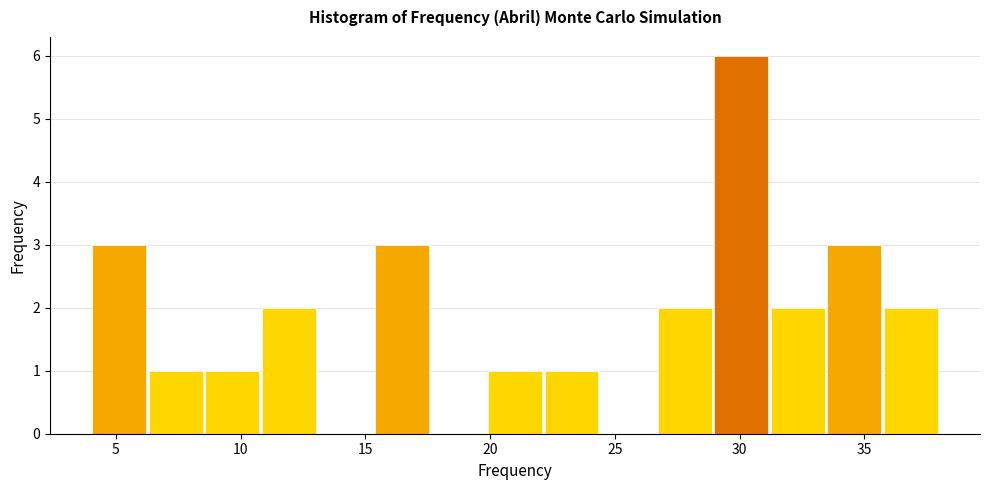

How tall is the bar that spans 6.5 to 8.5 on the x-axis? Neither the bar edges nor the heights are printed on the chart, so give them approximately, as read against the axes.

1